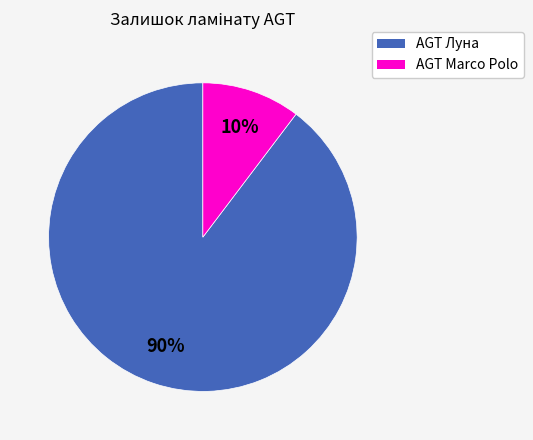

Is the sum of AGT Луна and AGT Marco Polo greater than half?

Yes